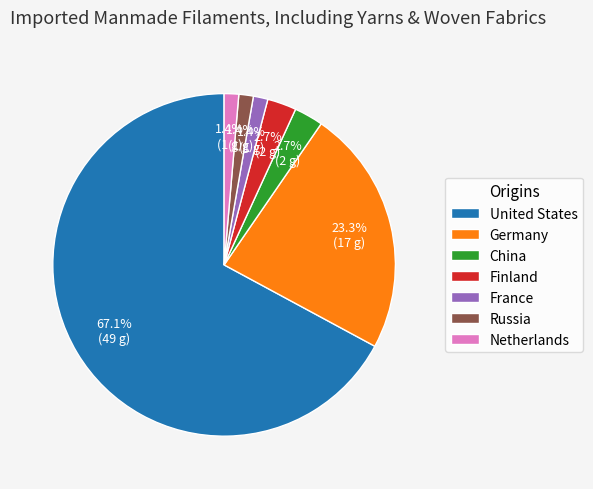

Is it true that Germany is 15% of the pie?

False